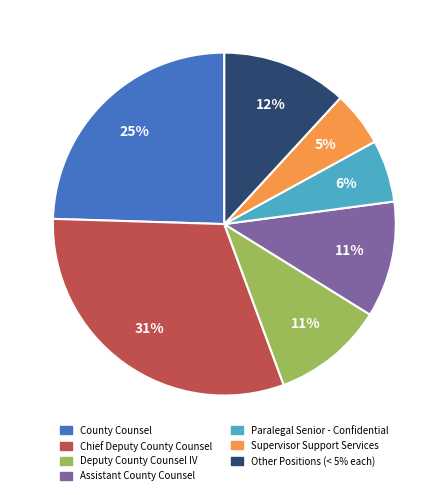

Is there any slice that represents more than half of the pie?

No